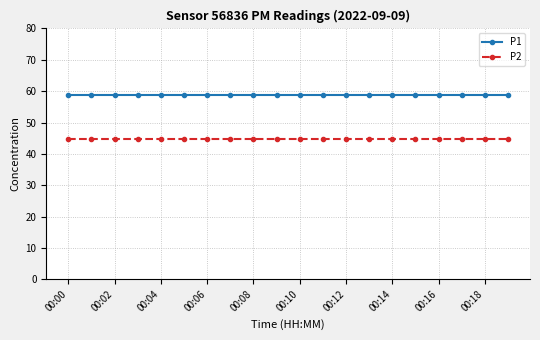

True or false: P2 and P1 cross at least once.

False